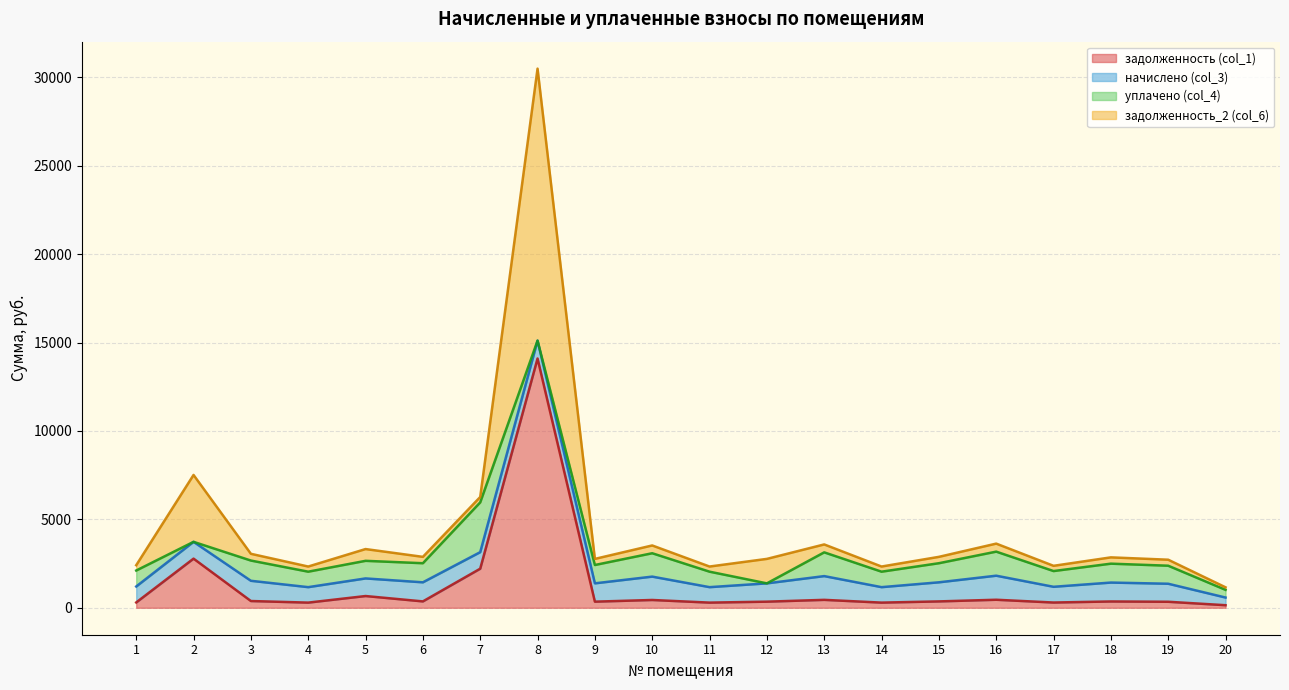

What is the difference between the second highest and second lowest values in the задолженность (col_1) series?

2487.2